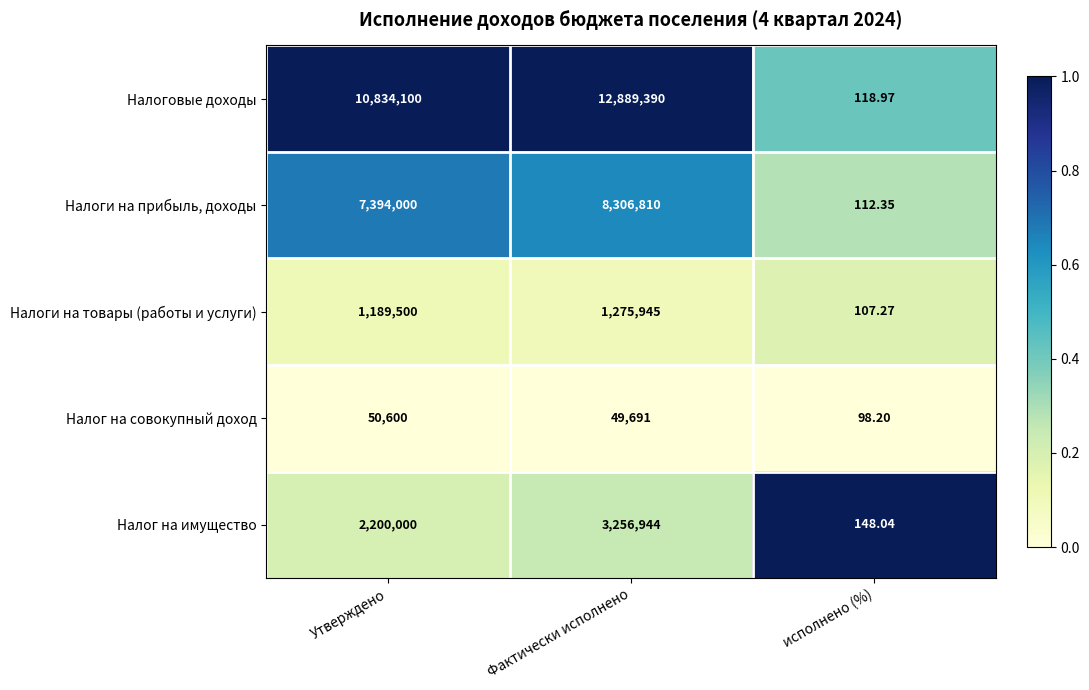

Is the value of Налог на имущество at исполнено (%) greater than the value of Налоговые доходы at исполнено (%)?

Yes